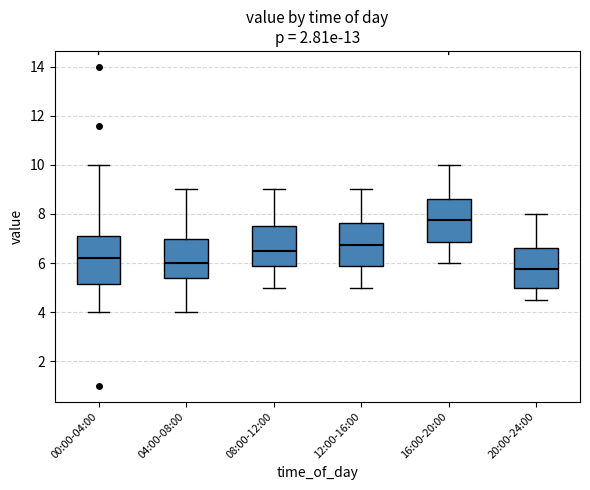

Where does the upper whisker of the box for 12:00-16:00 end on the y-axis? The values are not printed on the chart, so give them approximately, as read against the axis.

9.0